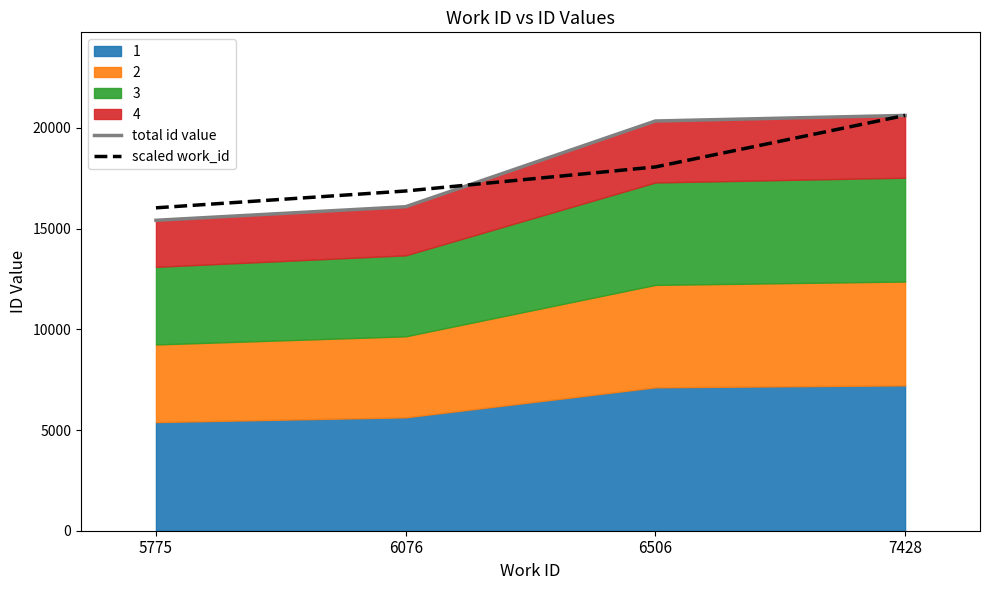

True or false: scaled work_id has more than 0 points higher than both neighbors.

False